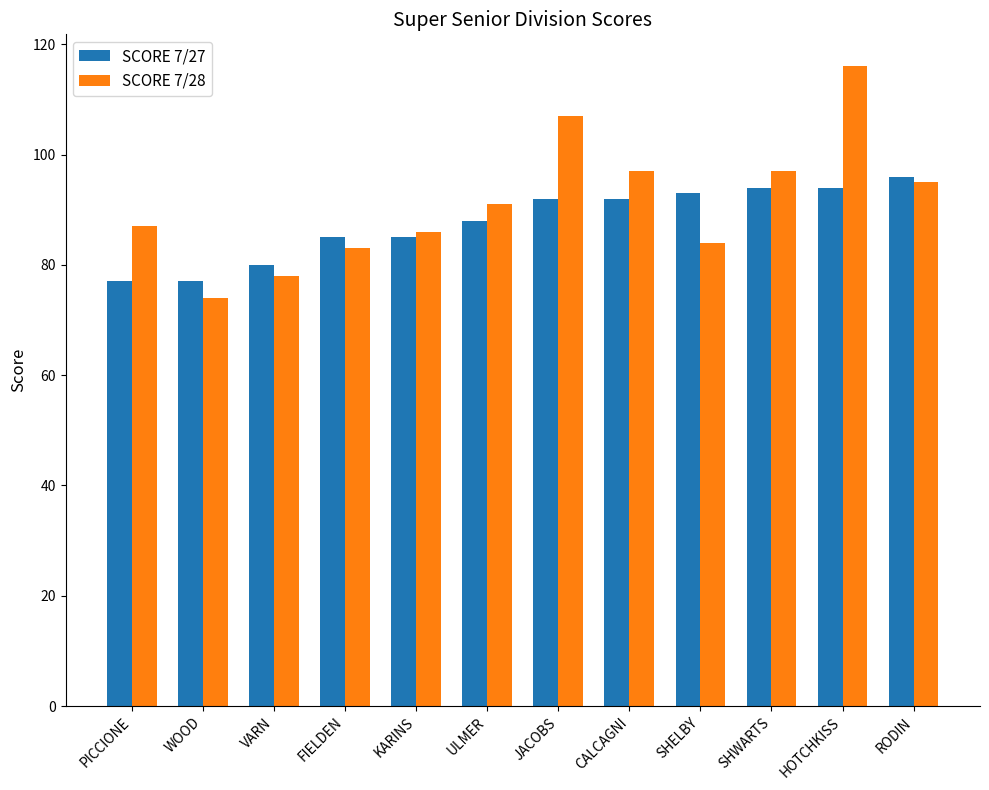

How many bars are there in total?

24